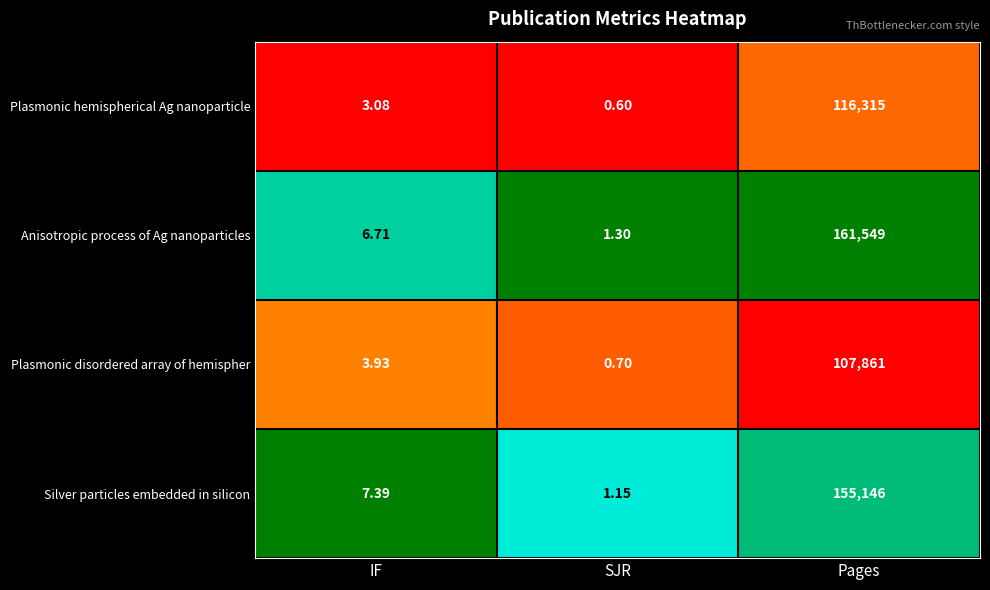

List the series in order of their peak value, lowest first.

Plasmonic disordered array of hemispher, Plasmonic hemispherical Ag nanoparticle, Silver particles embedded in silicon, Anisotropic process of Ag nanoparticles